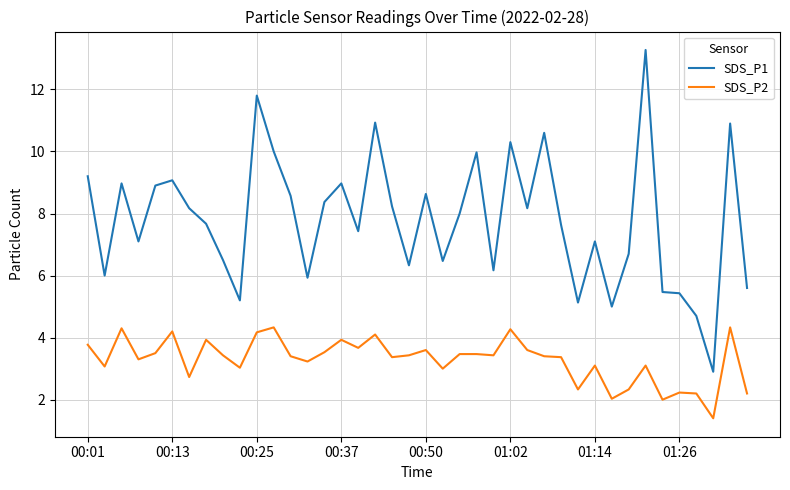

What is the difference between the maximum and minimum values in the SDS_P1 series?

10.4